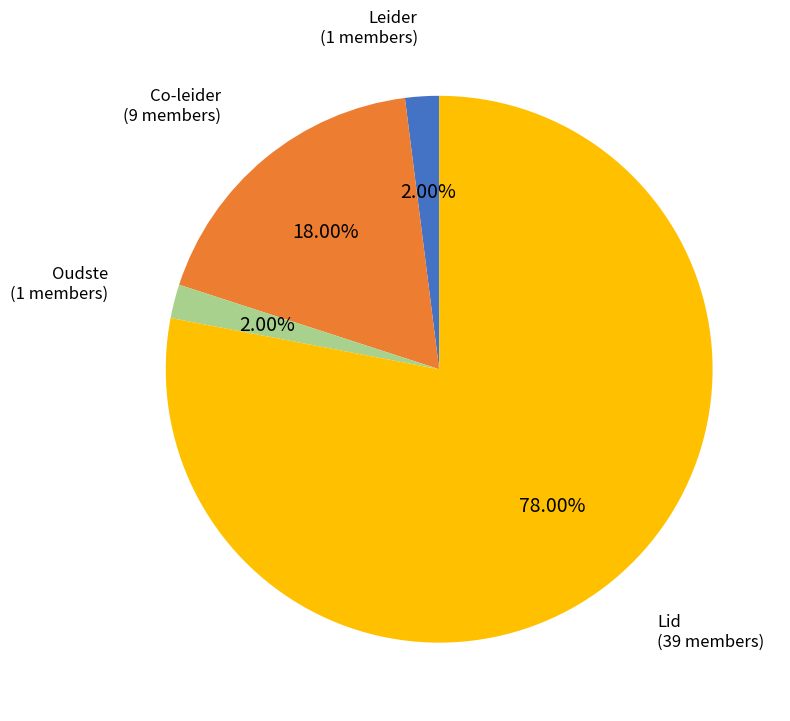

Is there a majority slice in this chart?

Yes